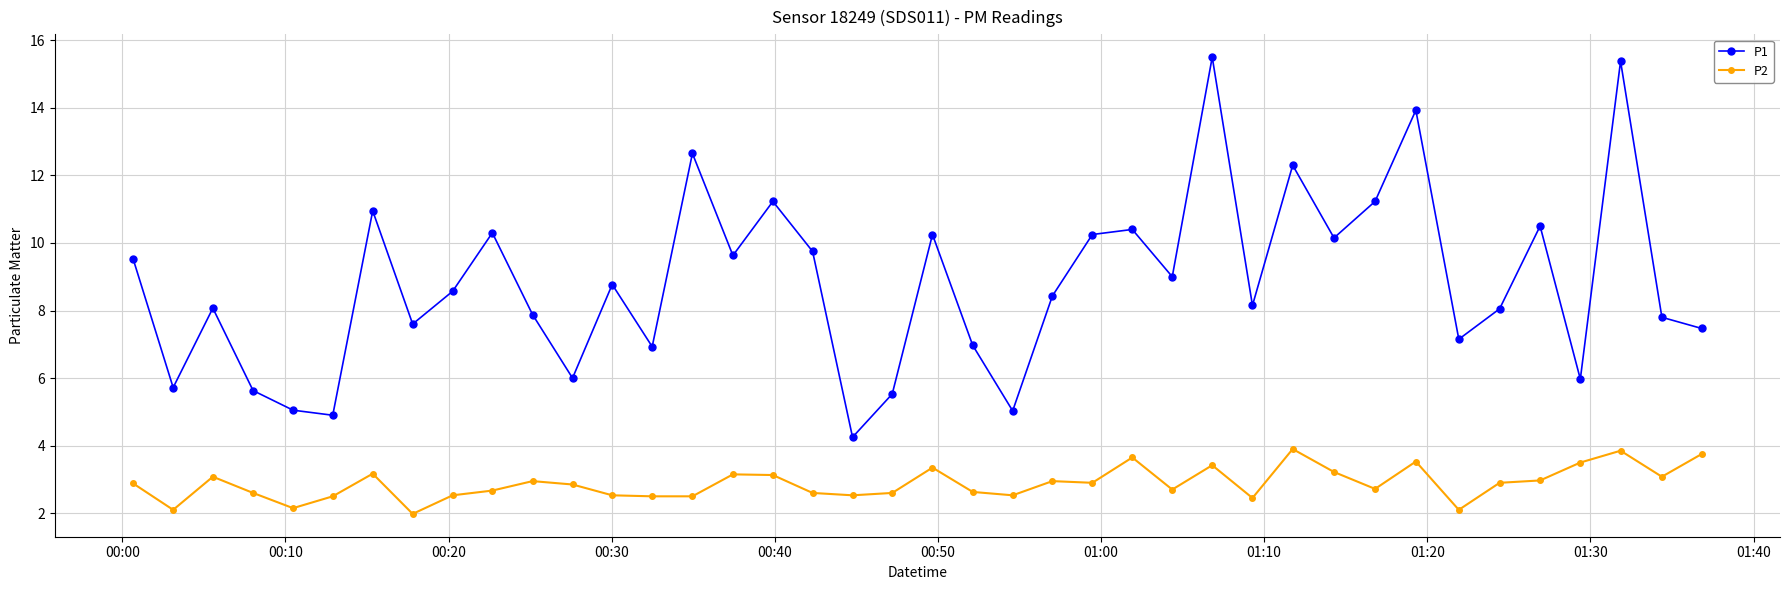

Which series has the largest range (max minus min)?

P1